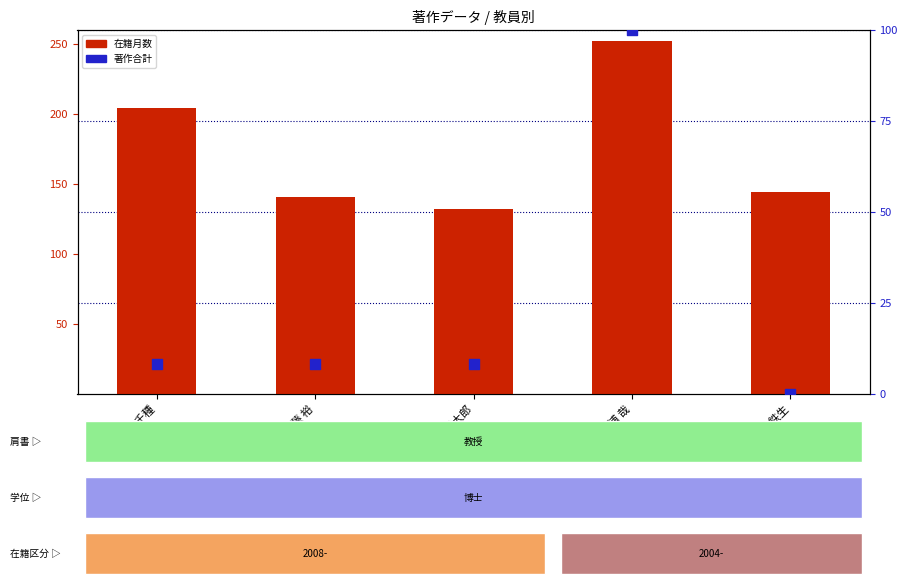

Which series has the largest total across all categories?

在籍月数